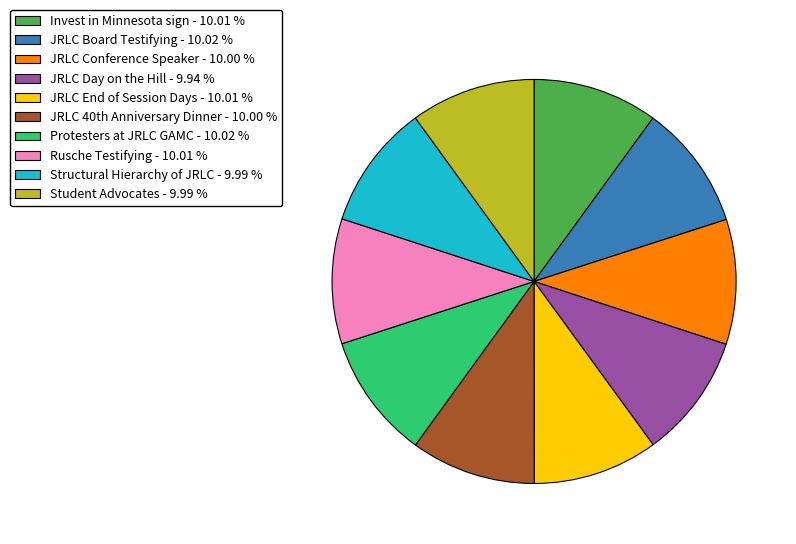

Does any single category account for the majority?

No